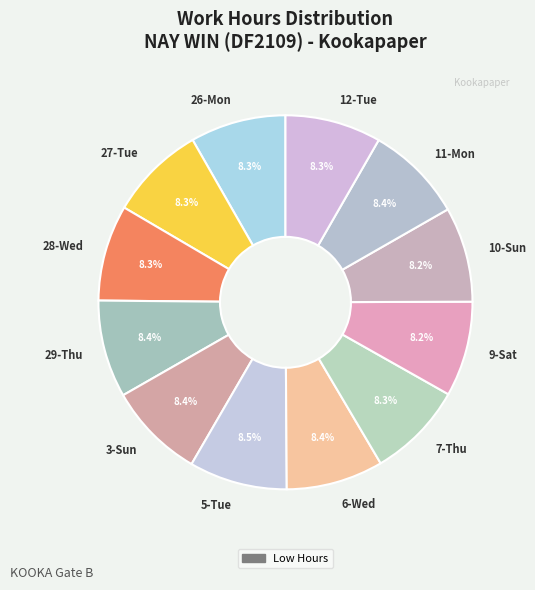

What is the ratio of the value at 7-Thu to the value at 6-Wed?

1.0